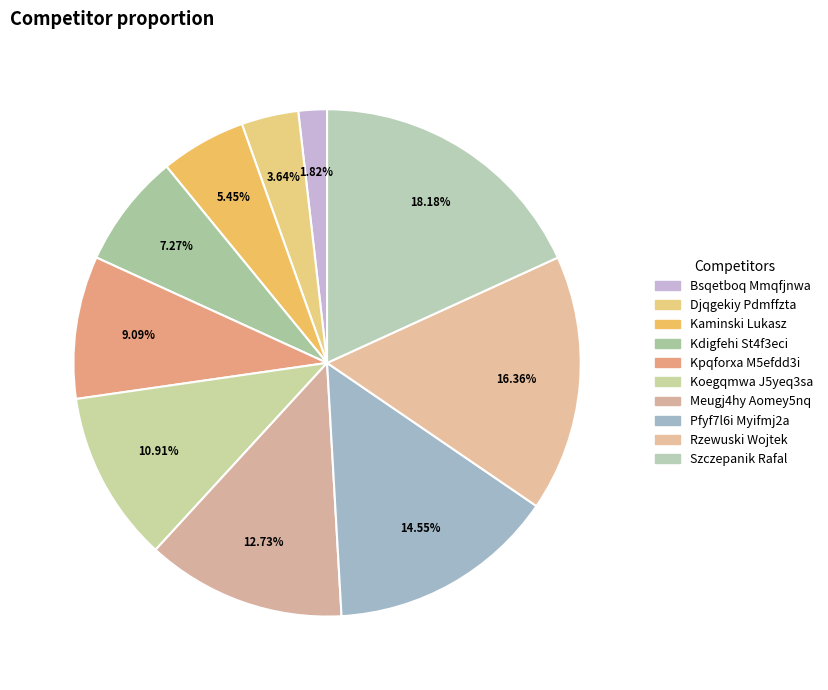

Rank the categories by value from highest to lowest.

Szczepanik Rafal, Rzewuski Wojtek, Pfyf7l6i Myifmj2a, Meugj4hy Aomey5nq, Koegqmwa J5yeq3sa, Kpqforxa M5efdd3i, Kdigfehi St4f3eci, Kaminski Lukasz, Djqgekiy Pdmffzta, Bsqetboq Mmqfjnwa